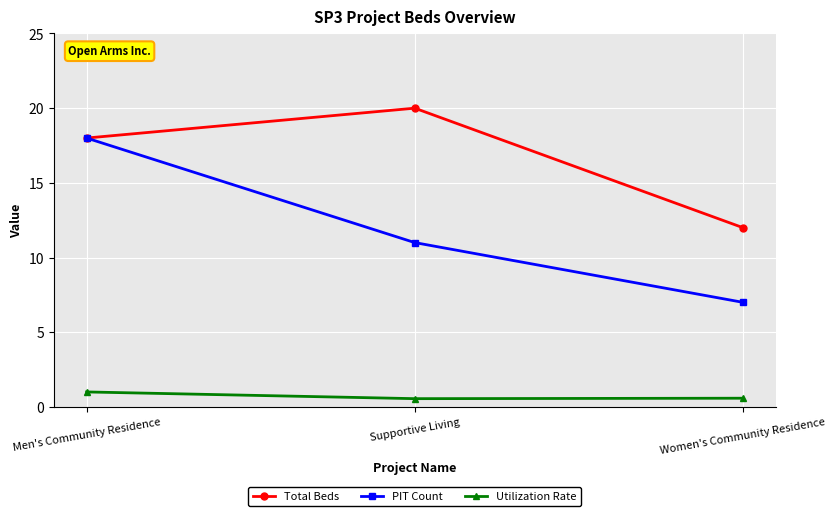

Reading left to right, transcribe all the data shown in this chart.

Total Beds: 18.0	20.0	12.0
PIT Count: 18.0	11.0	7.0
Utilization Rate: 1.0	0.6	0.6